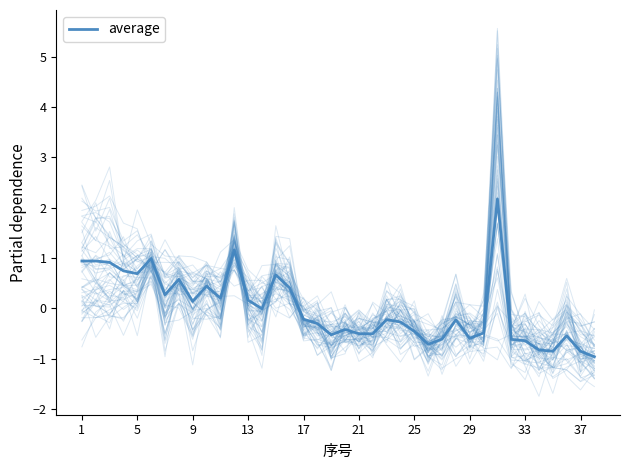

True or false: there are more than 2 points higher than both neighbors.

True